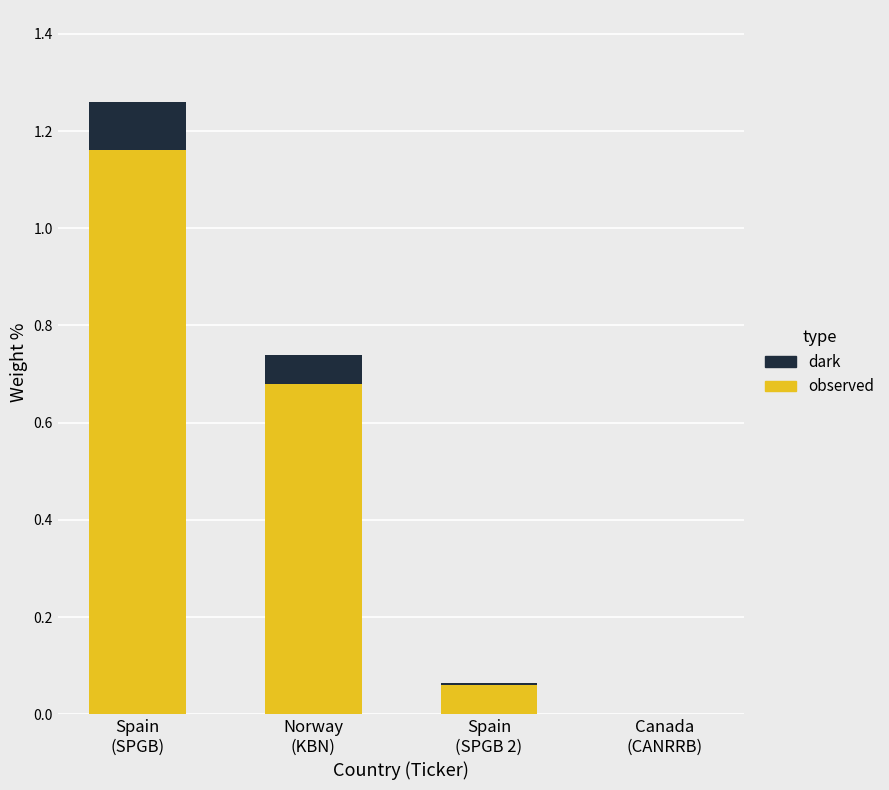

Does the chart contain stacked bars?

Yes